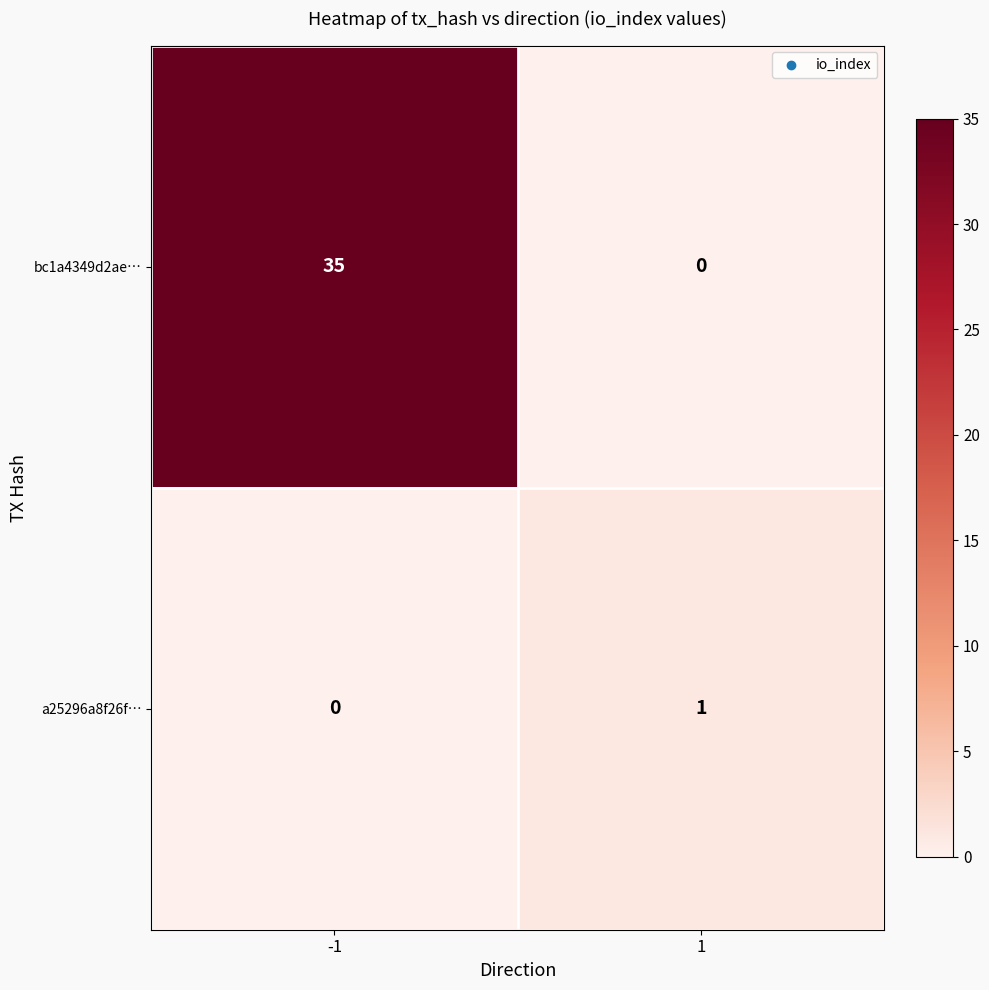

Reading right to left, extract all data points from this chart.

bc1a4349d2ae…: 1=0	-1=35
a25296a8f26f…: 1=1	-1=0